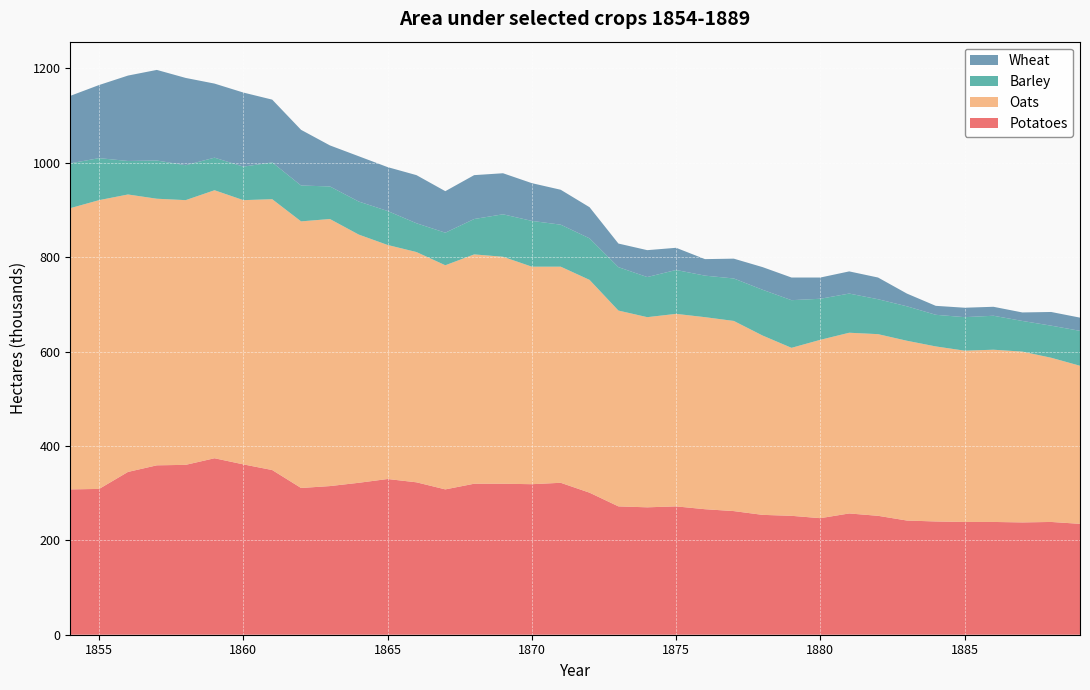

Reading right to left, transcribe all the data shown in this chart.

Wheat: 28	29	18	19	20	19	27	46	47	45	48	48	42	35	47	57	50	66	74	80	87	93	88	102	93	96	87	118	133	157	157	185	192	181	155	143
Oats: 335	348	362	365	363	371	381	385	383	378	356	380	403	407	408	403	415	451	458	461	481	486	475	488	496	526	566	565	574	560	568	561	565	588	612	596
Barley: 74	68	65	72	71	67	73	74	83	87	101	97	90	88	93	85	92	88	89	97	90	75	69	61	72	70	69	76	78	71	69	74	81	71	89	95
Potatoes: 235	239	238	239	239	240	242	252	257	247	252	254	262	266	272	270	272	301	322	319	320	320	308	323	330	322	315	311	349	361	374	360	359	345	309	308